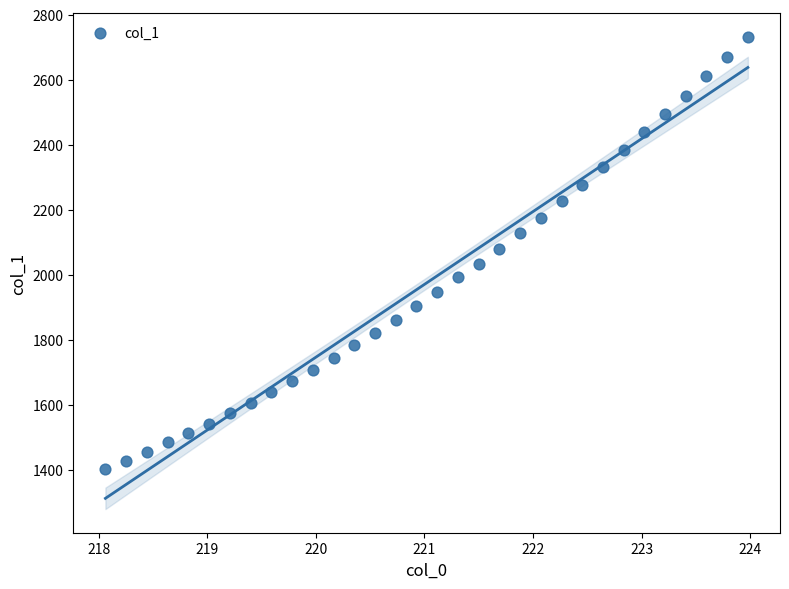

What is the range of X values (max minus min)?

5.9